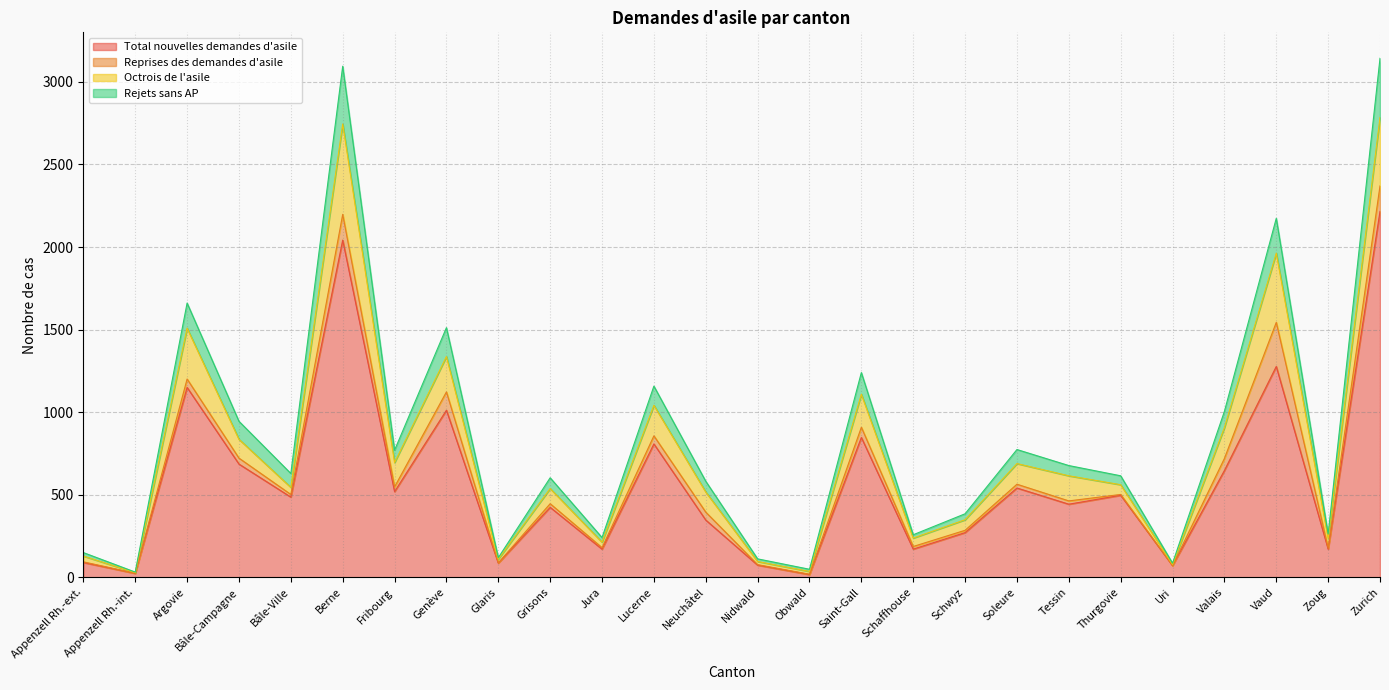

Which label corresponds to the smallest value in the chart?

Obwald